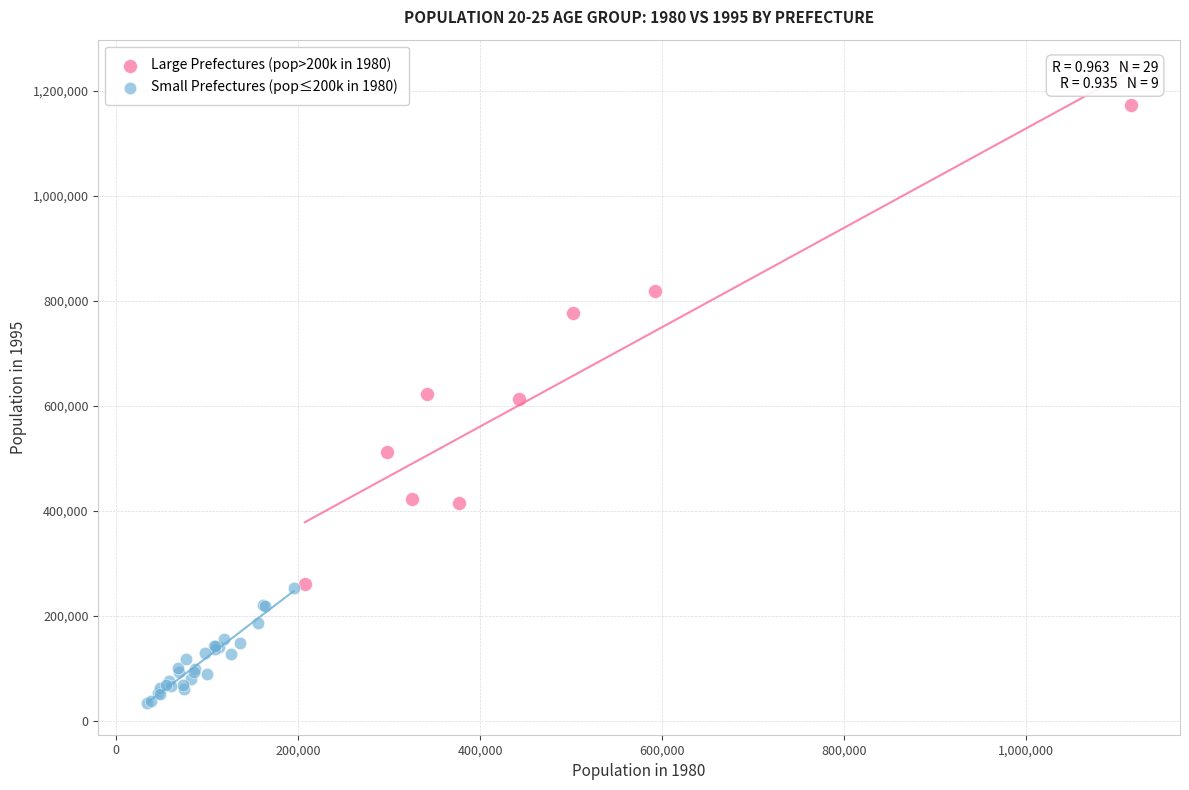

Which series contains the lowest Y value?

Small Prefectures (pop≤200k in 1980)